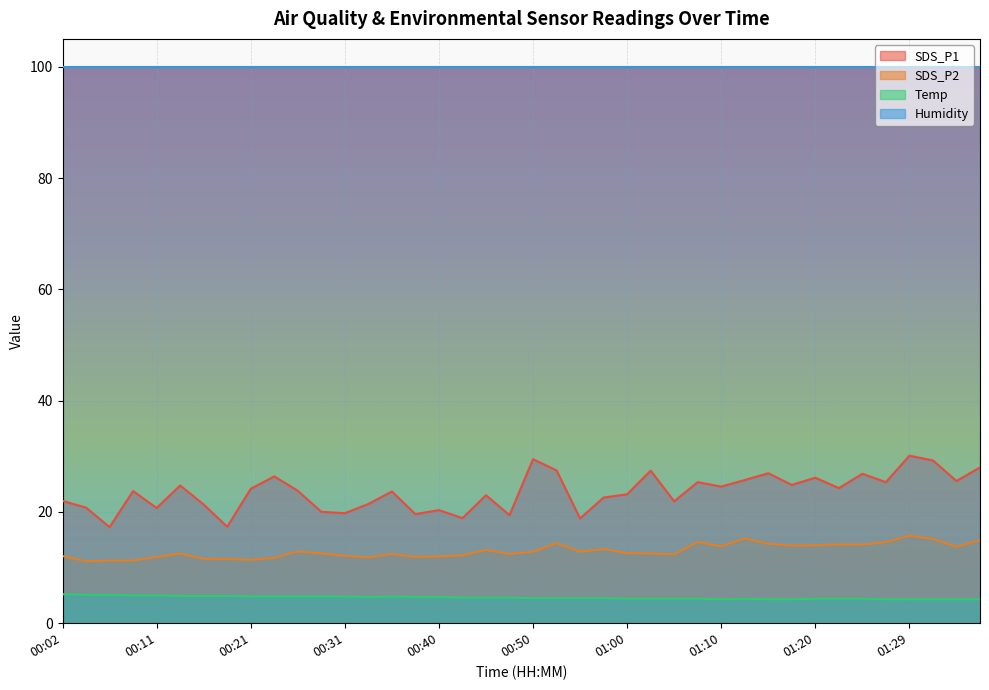

How many interior local peaks does the Temp series have?

2